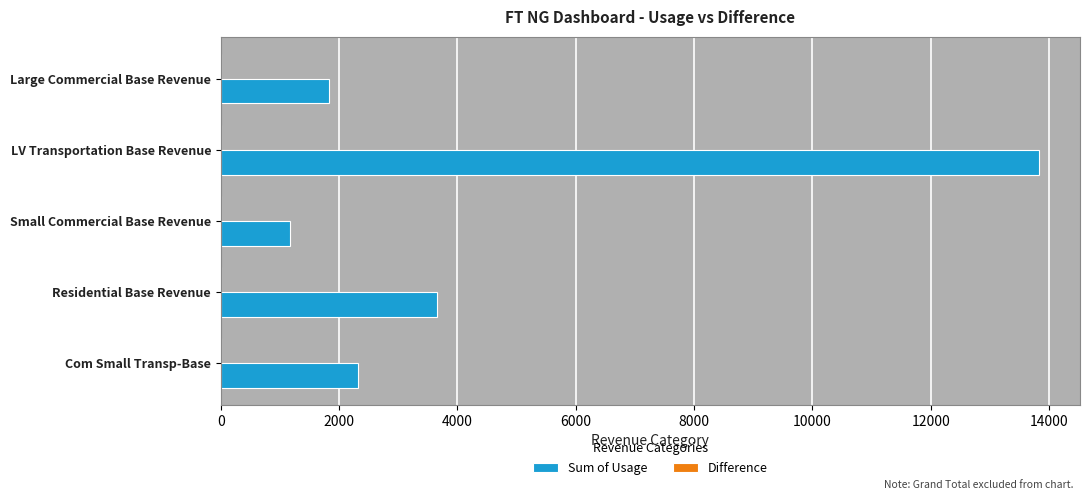

True or false: Sum of Usage has a value of 20981.8 at LV Transportation Base Revenue.

False